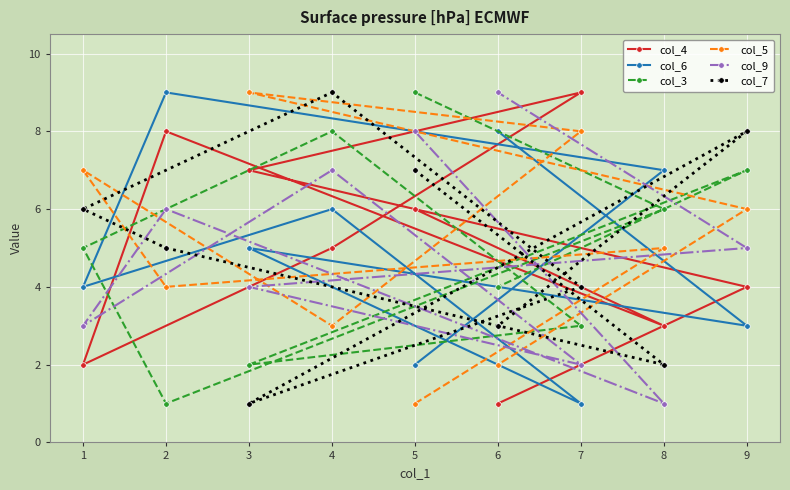

Which category has the lowest value across all series?

6